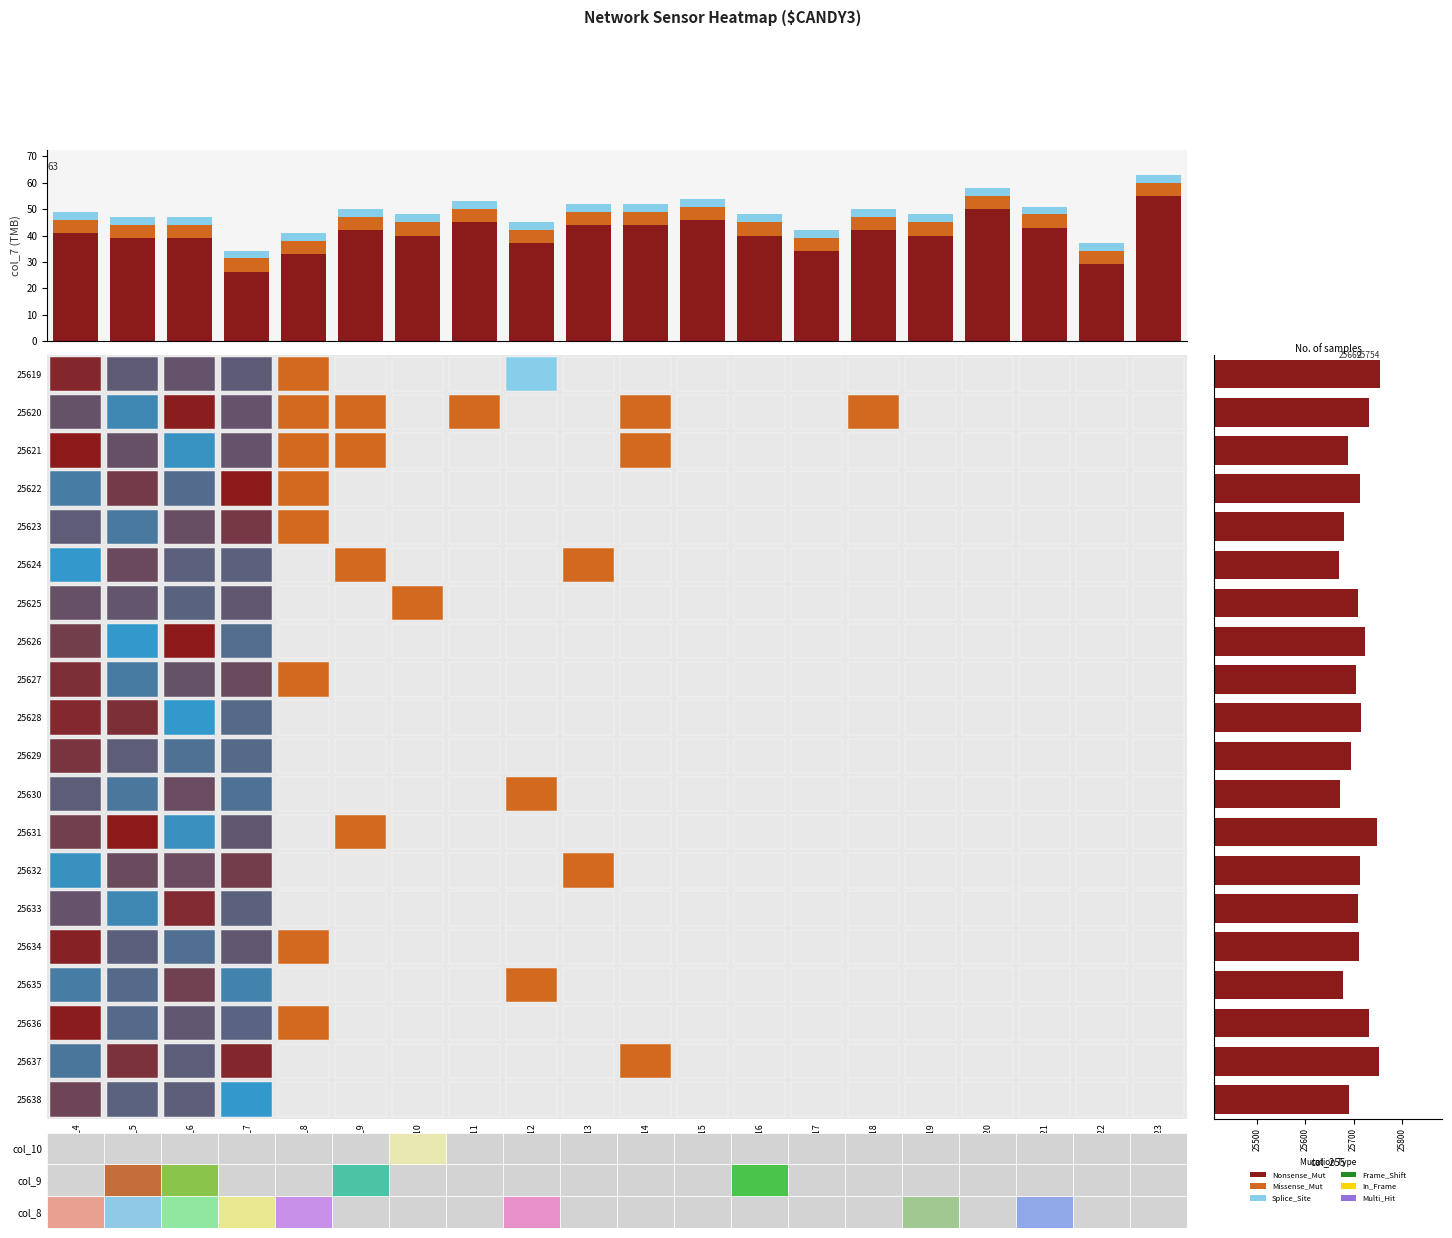

What is the sum of the col_7 values at col_7 and col_4?

83.0